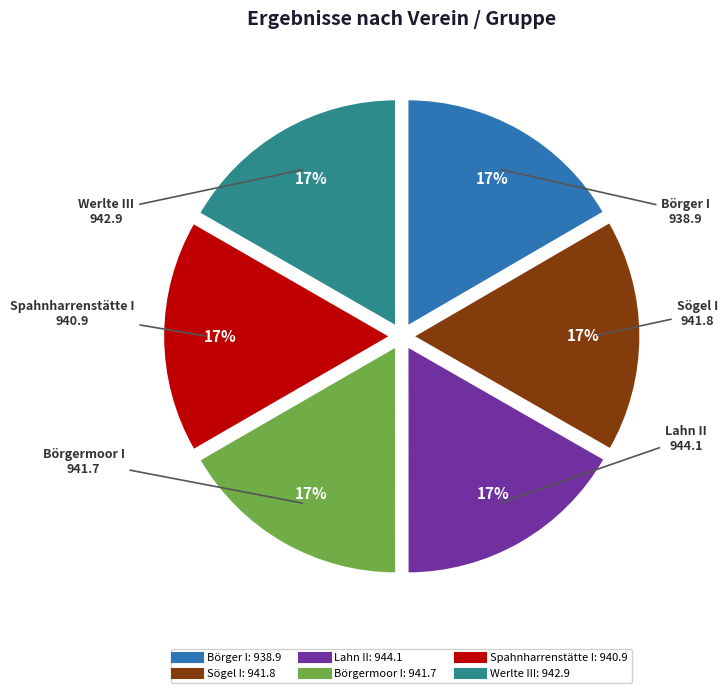

Is it true that Börgermoor I is 2% of the pie?

False